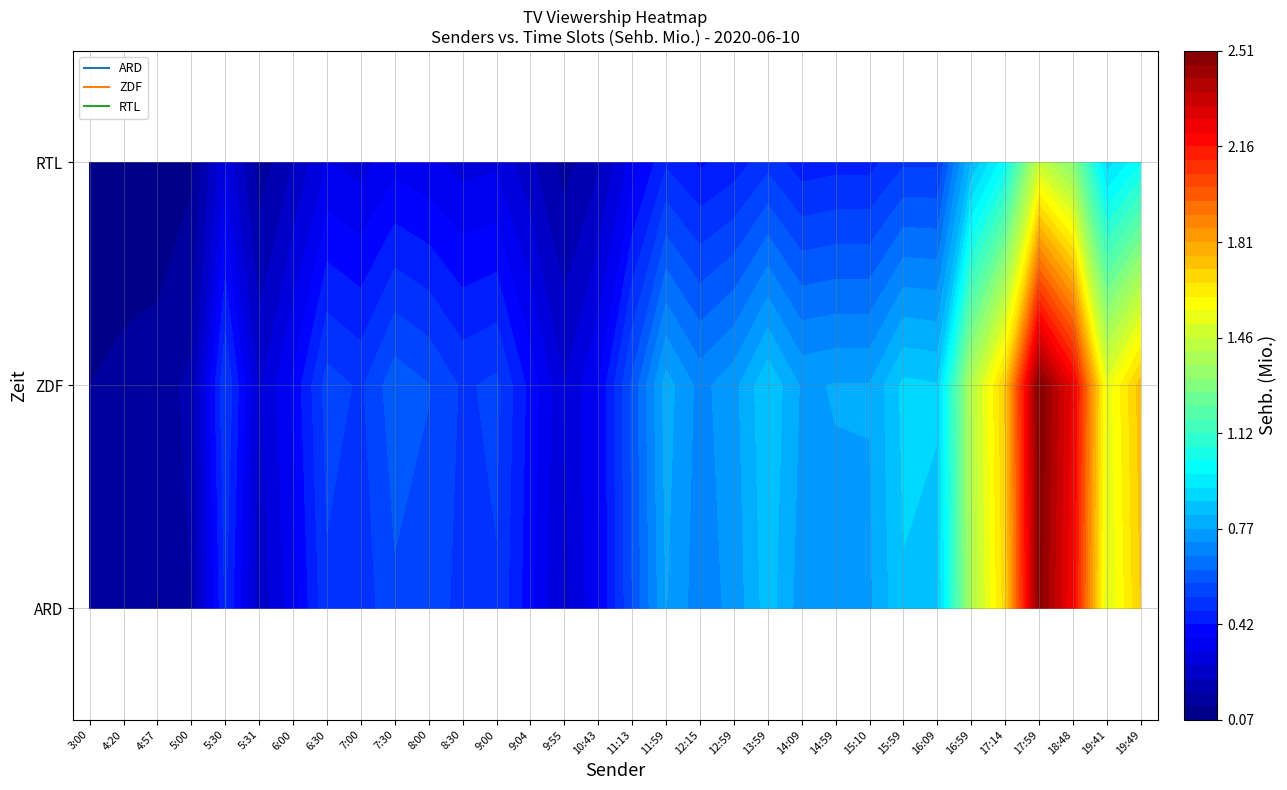

What is the highest value of the ZDF series?

2.5